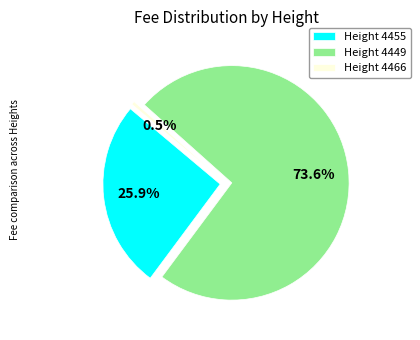

How many slices are in this pie chart?

3